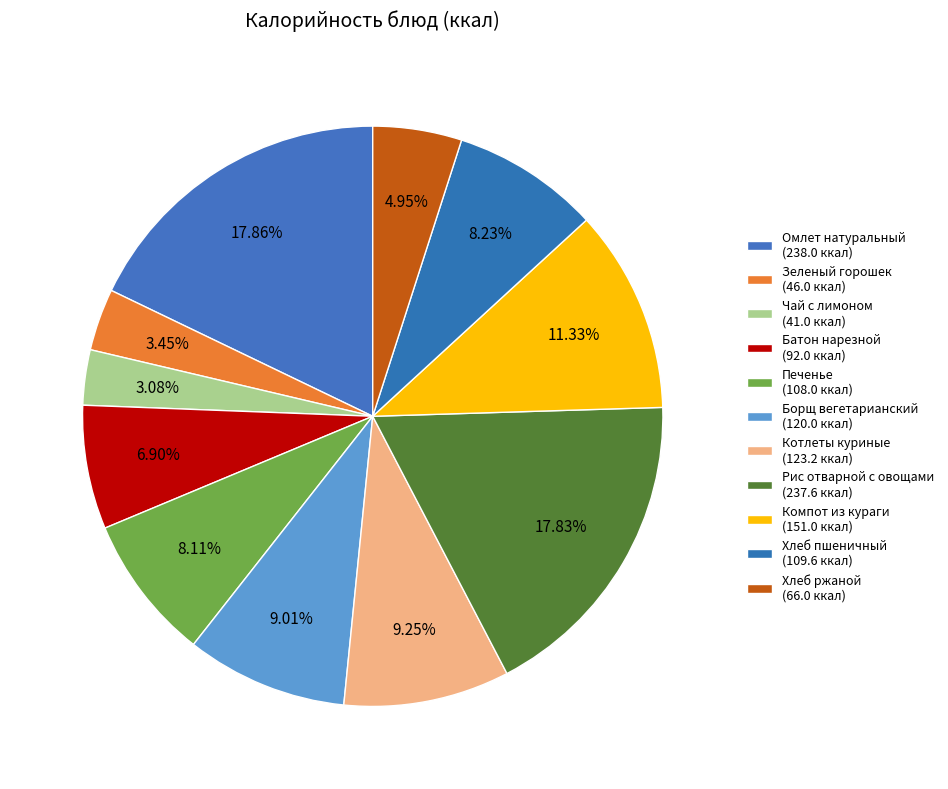

How many slices are in this pie chart?

11